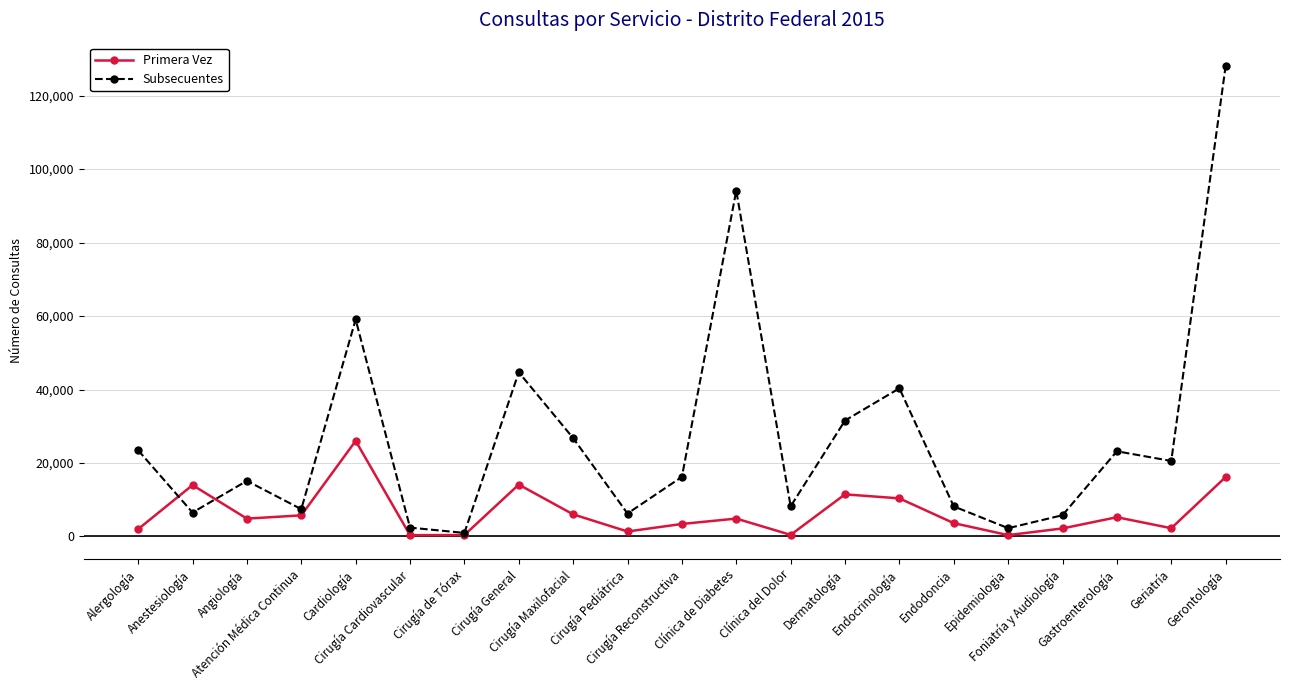

True or false: Primera Vez has a value of 8065 at Cirugía General.

False